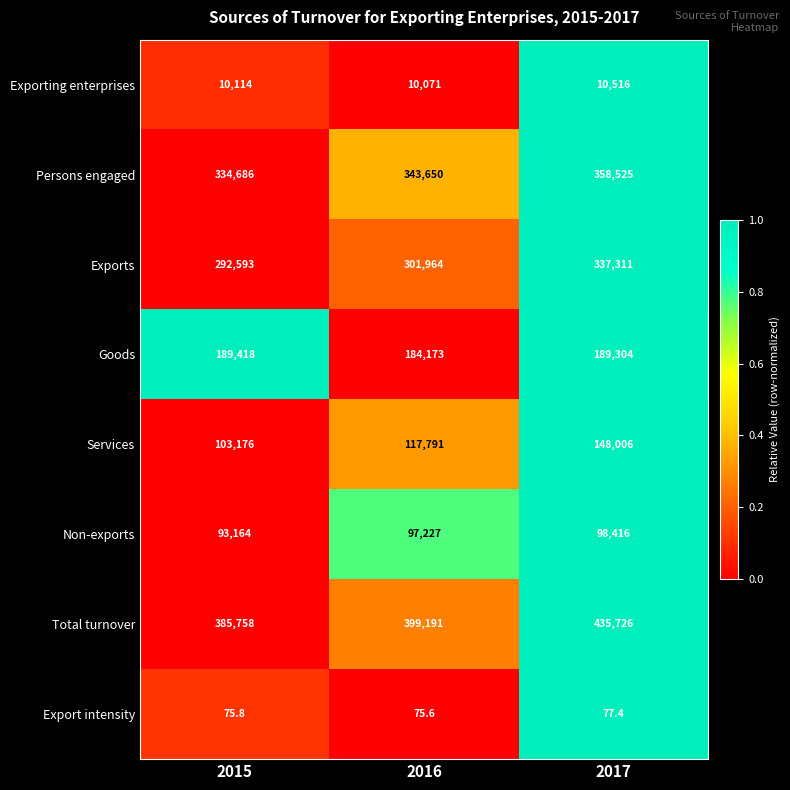

Reading left to right, list all the values displayed in this chart.

Exporting enterprises: 2015=10114.0	2016=10071.0	2017=10516.0
Persons engaged: 2015=334686.0	2016=343650.0	2017=358525.0
Exports: 2015=292593.0	2016=301964.0	2017=337311.0
Goods: 2015=189418.0	2016=184173.0	2017=189304.0
Services: 2015=103176.0	2016=117791.0	2017=148006.0
Non-exports: 2015=93164.0	2016=97227.0	2017=98416.0
Total turnover: 2015=385758.0	2016=399191.0	2017=435726.0
Export intensity: 2015=75.8	2016=75.6	2017=77.4